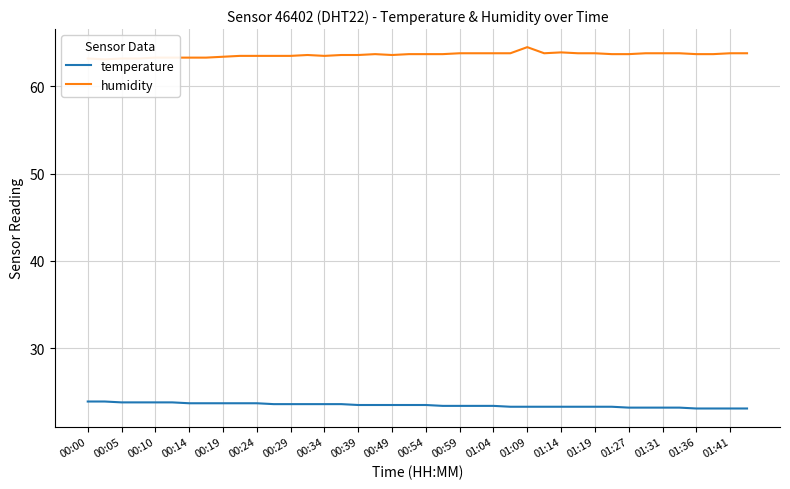

True or false: temperature has a value of 31.9 at 00:29.

False